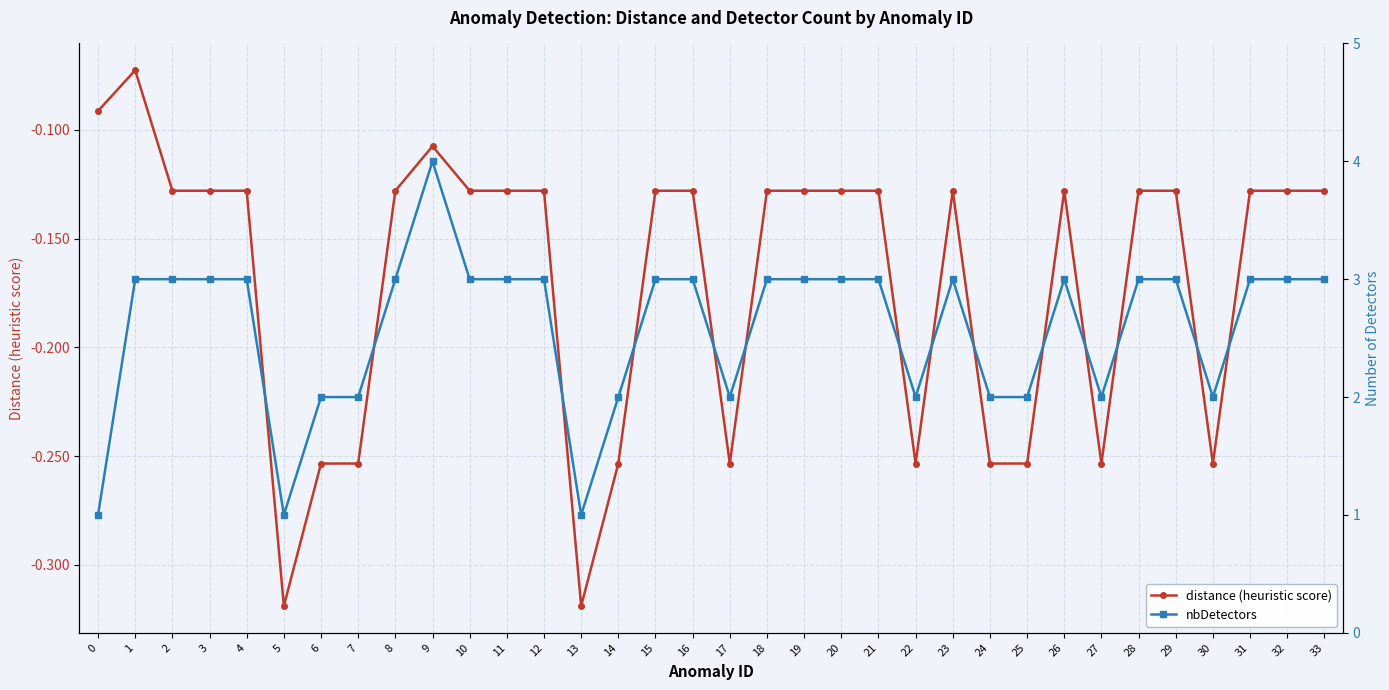

How many lines are shown in the chart?

2